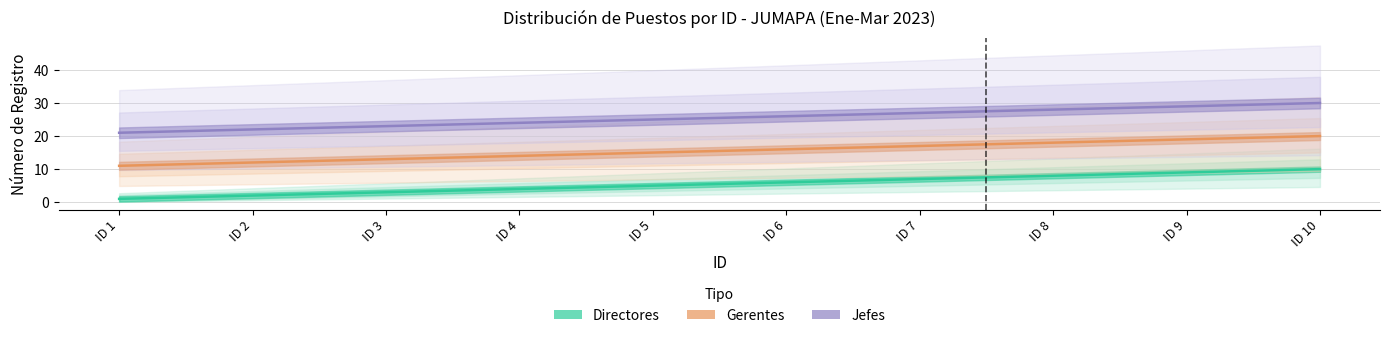

True or false: Jefes and Gerentes intersect in this chart.

False